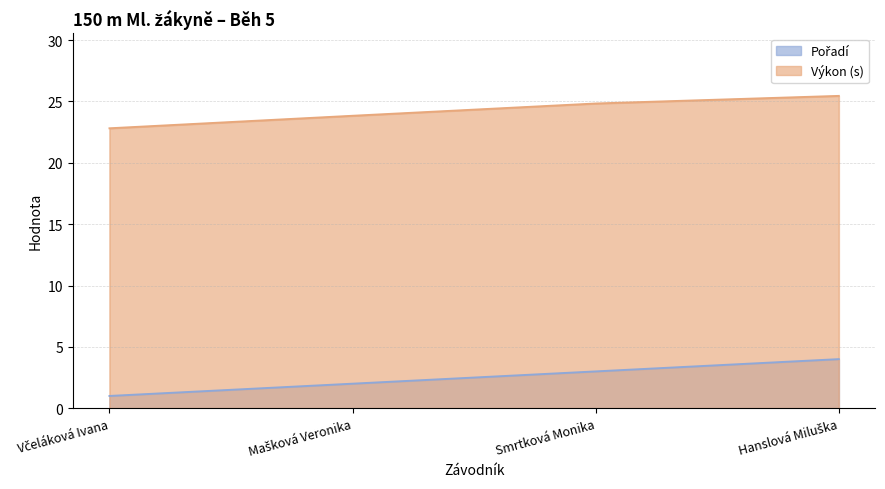

What is the difference between the maximum and minimum values in the Pořadí series?

3.0